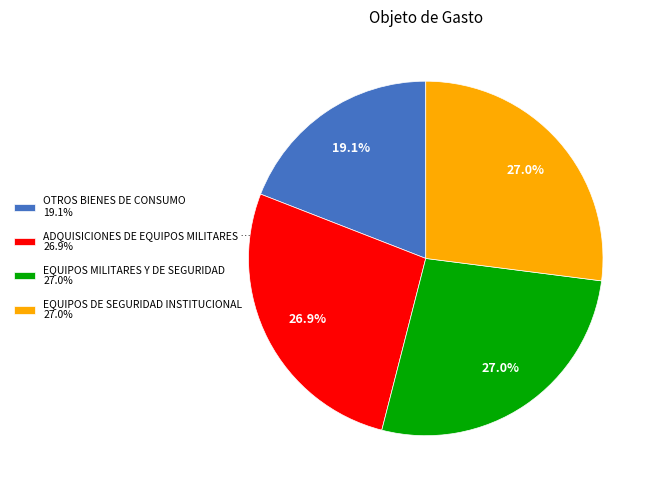

What is the ratio of the value at EQUIPOS MILITARES Y DE SEGURIDAD 27.0% to the value at OTROS BIENES DE CONSUMO 19.1%?

1.4